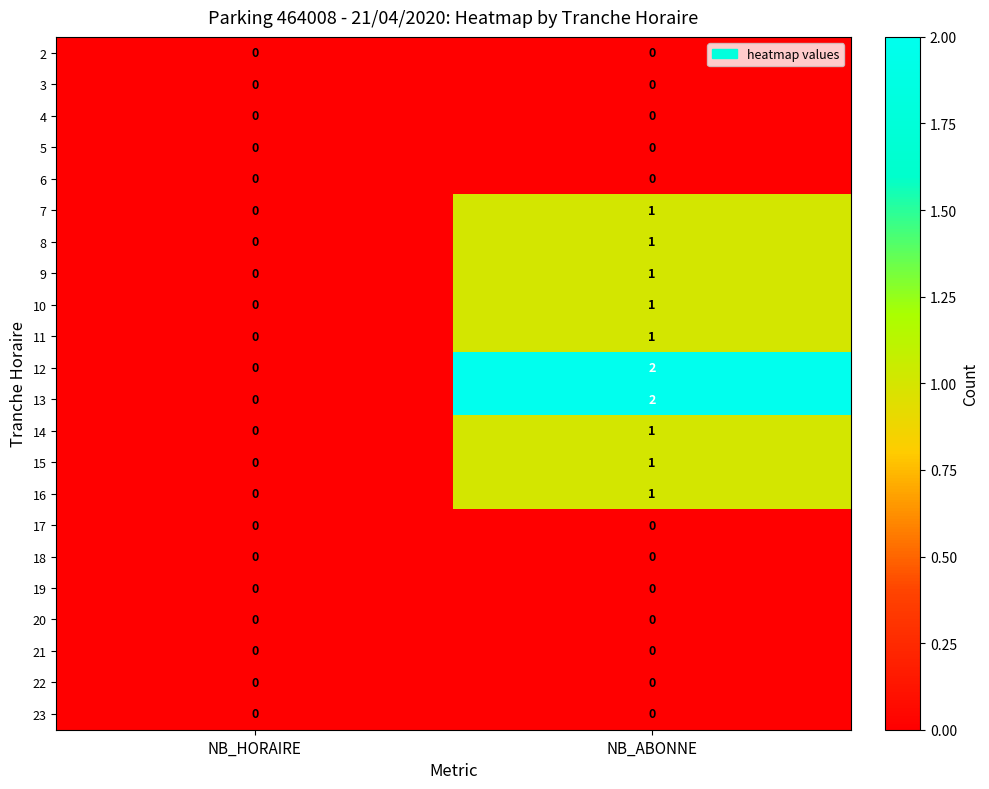

The value of 16 at NB_ABONNE is 1. True or false?

True